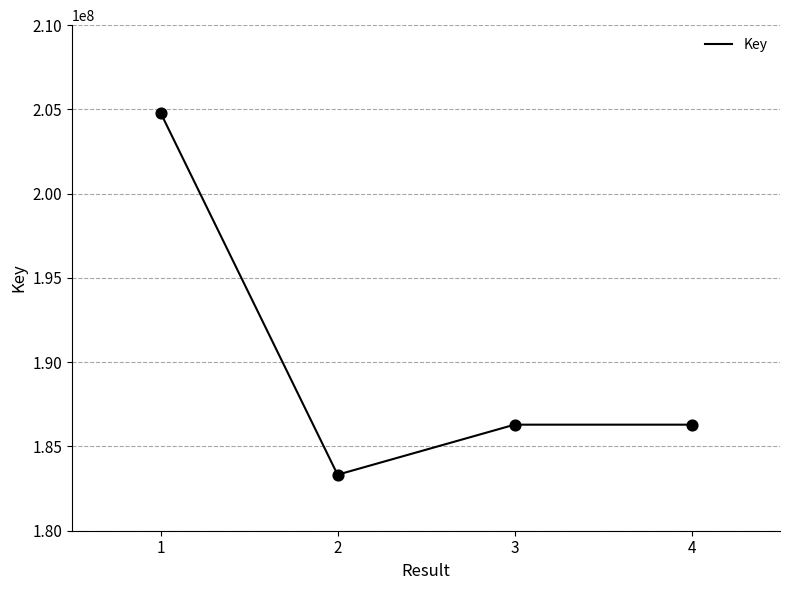

What is the change in value from 2 to 4?

+2969796